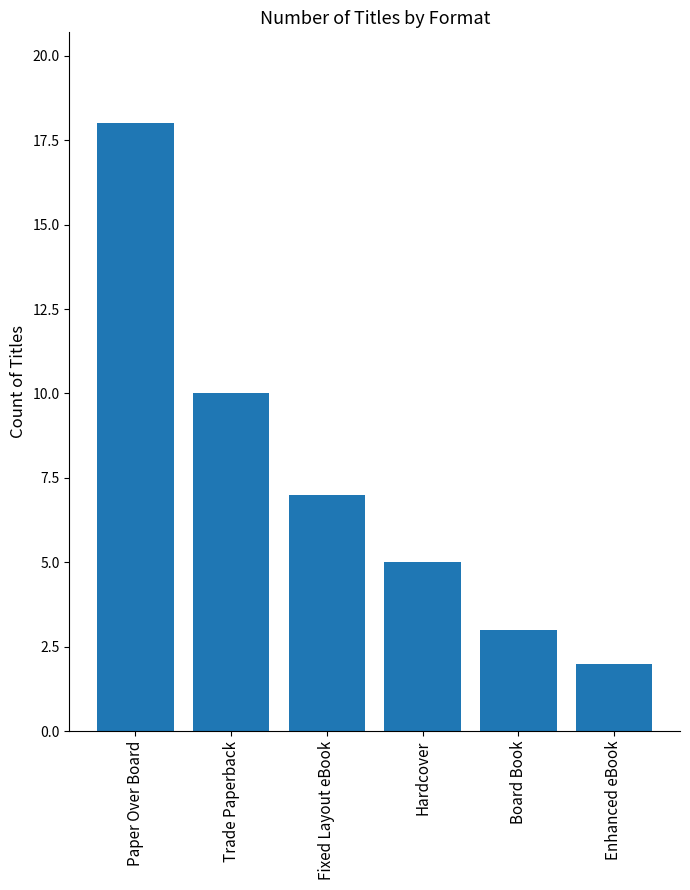

What is the difference between the maximum and second lowest values?

15